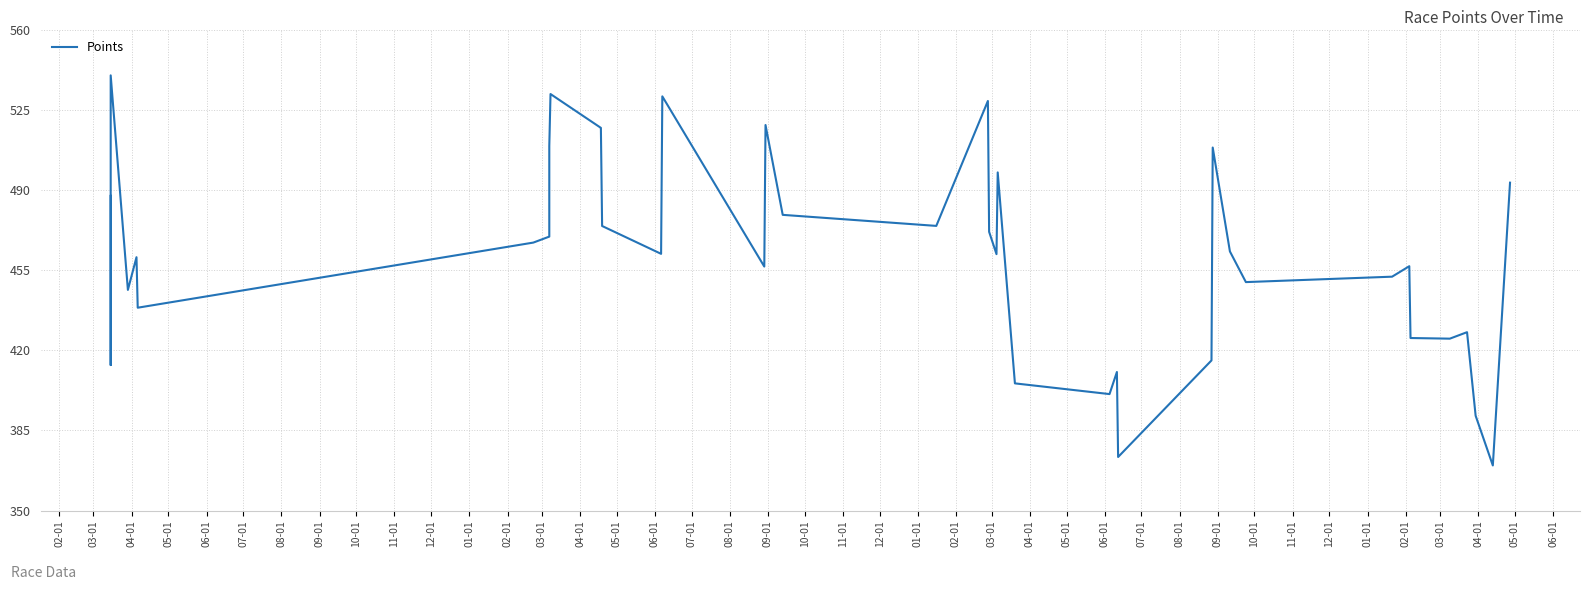

Rank the categories by value from lowest to highest.

04-01, 05-01, 03-01, 02-01, 01-01, 03-01, 04-01, 03-01, 06-01, 01-01, 12-01, 02-01, 07-01, 05-01, 09-01, 10-01, 05-01, 11-01, 06-01, 11-01, 03-01, 08-01, 08-01, 09-01, 10-01, 02-01, 08-01, 07-01, 02-01, 05-01, 12-01, 07-01, 10-01, 01-01, 12-01, 06-01, 09-01, 04-01, 11-01, 04-01